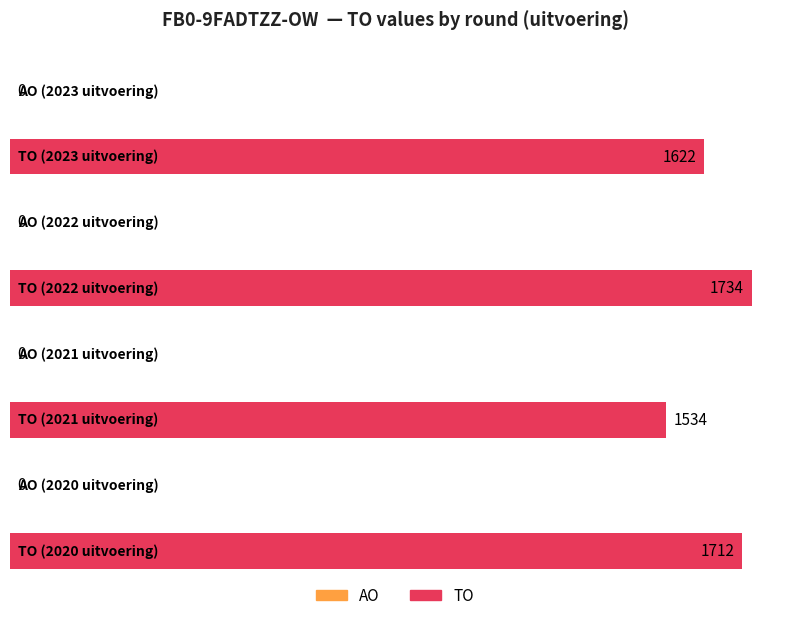

At which category is the sum across all series the highest?

2022 uitvoering